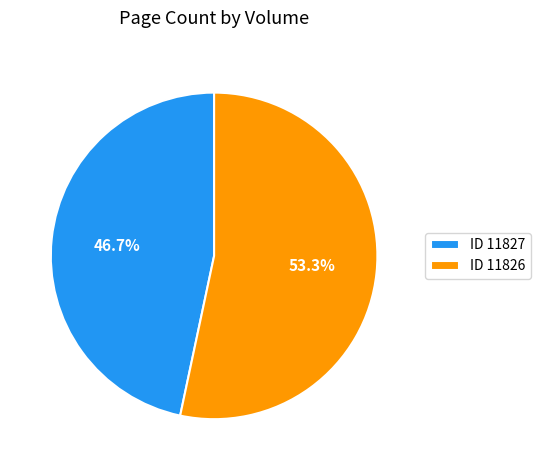

What portion of the pie excludes ID 11827?

53.3%